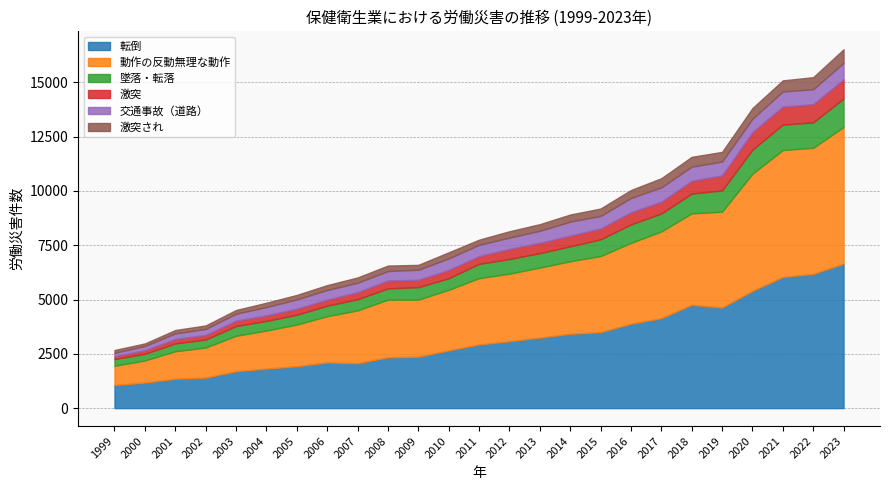

Does the chart have visible grid lines?

Yes